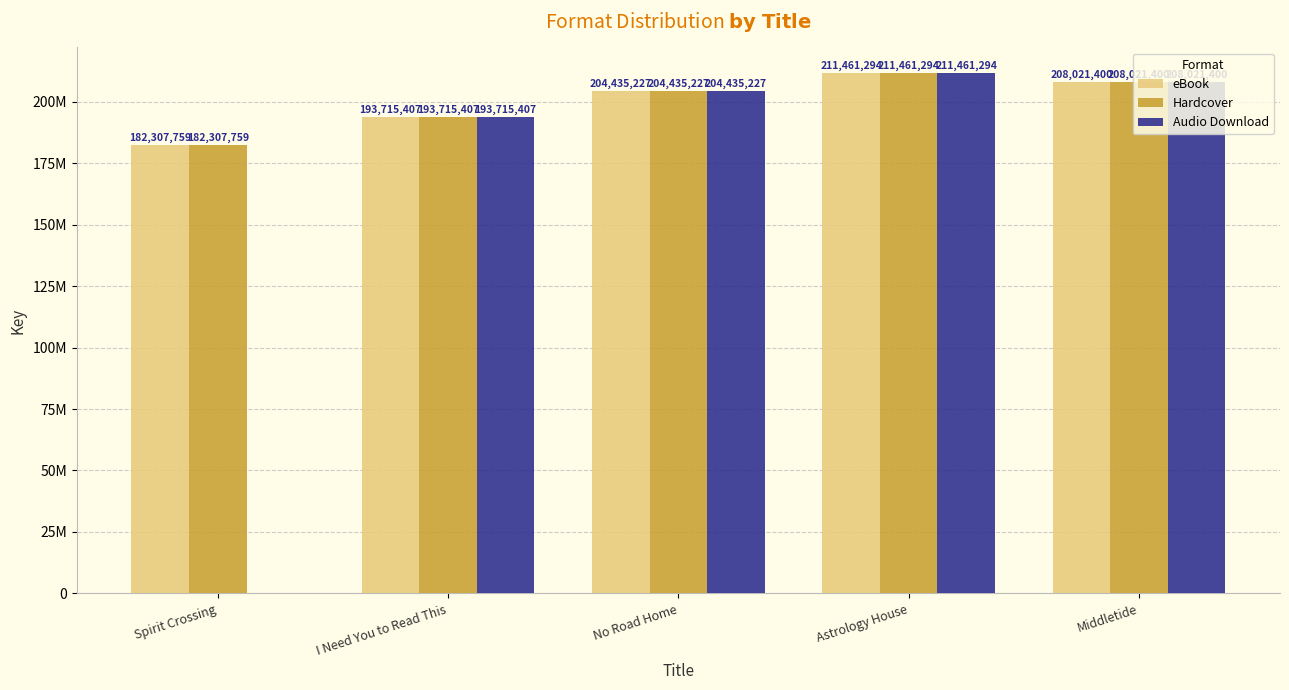

Reading left to right, what are all the values shown in this chart?

eBook: Spirit Crossing=182307759	I Need You to Read This=193715407	No Road Home=204435227	Astrology House=211461294	Middletide=208021400
Hardcover: Spirit Crossing=182307759	I Need You to Read This=193715407	No Road Home=204435227	Astrology House=211461294	Middletide=208021400
Audio Download: Spirit Crossing=0	I Need You to Read This=193715407	No Road Home=204435227	Astrology House=211461294	Middletide=208021400